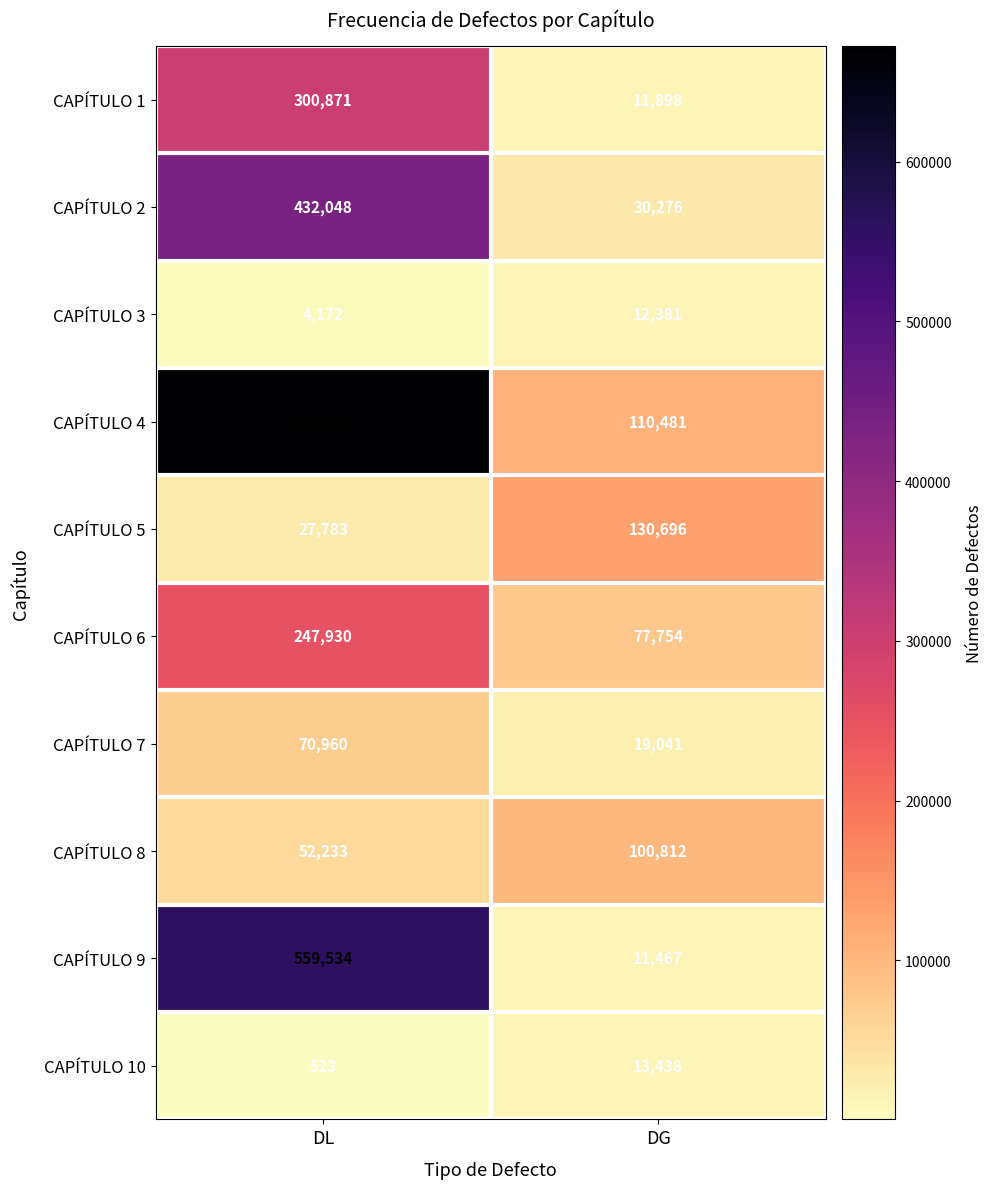

List the series in order of their peak value, lowest first.

CAPÍTULO 3, CAPÍTULO 10, CAPÍTULO 7, CAPÍTULO 8, CAPÍTULO 5, CAPÍTULO 6, CAPÍTULO 1, CAPÍTULO 2, CAPÍTULO 9, CAPÍTULO 4